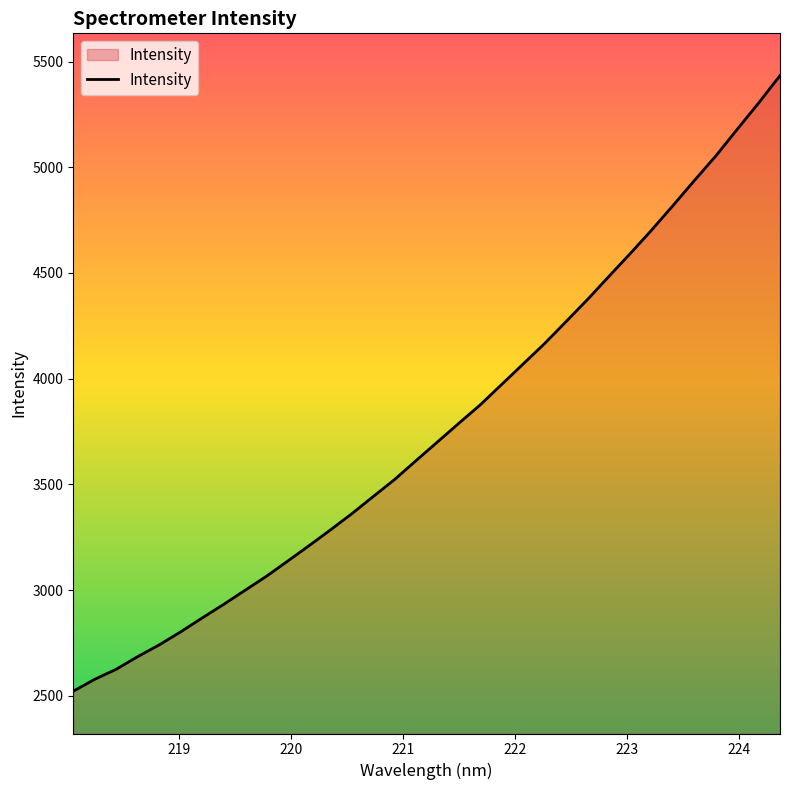

How many categories are shown in the chart?

34